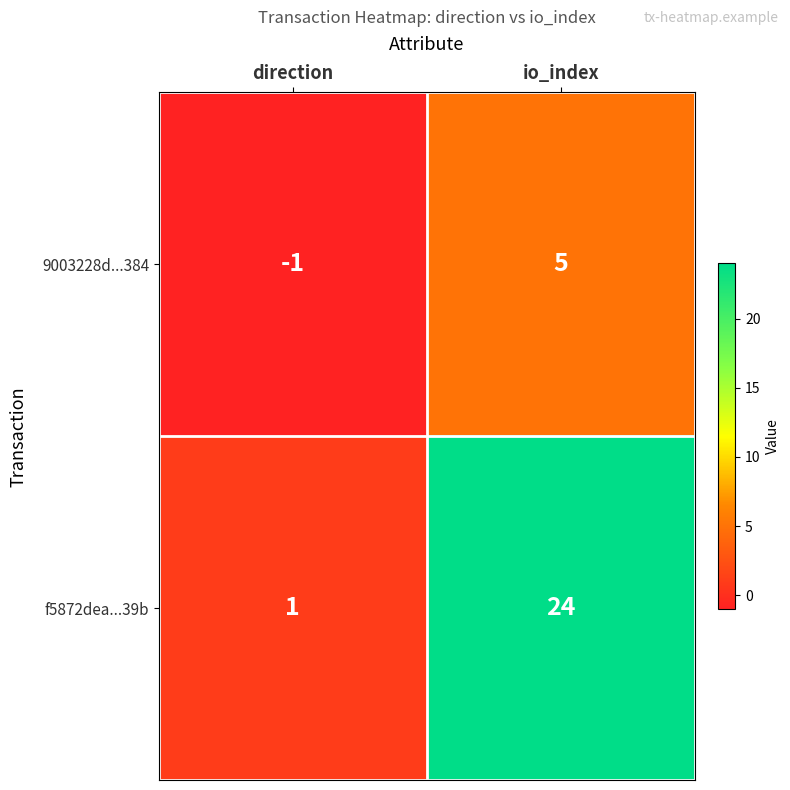

What is the sum of all f5872dea...39b values?

25